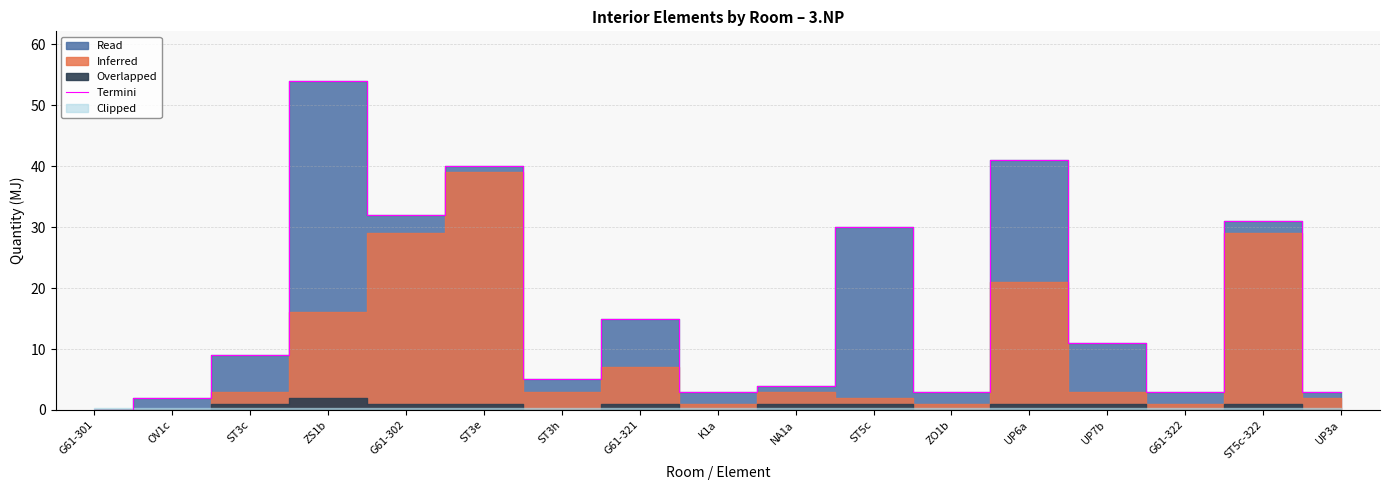

The value at UP6a is 59. True or false?

False